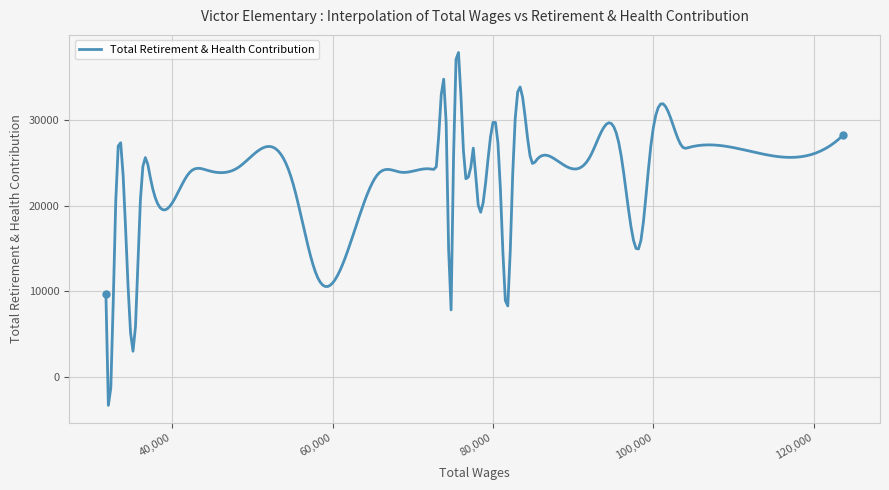

What is the difference between the maximum and minimum values?

41215.6